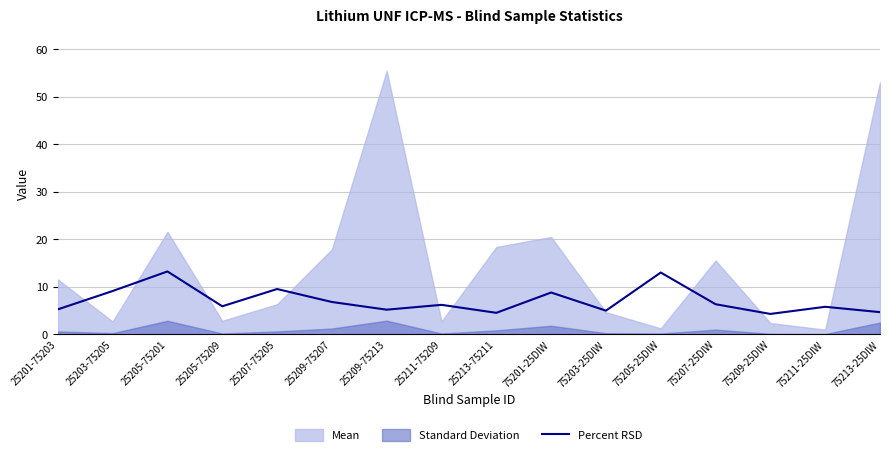

Read the value at 25213-75211.

4.5